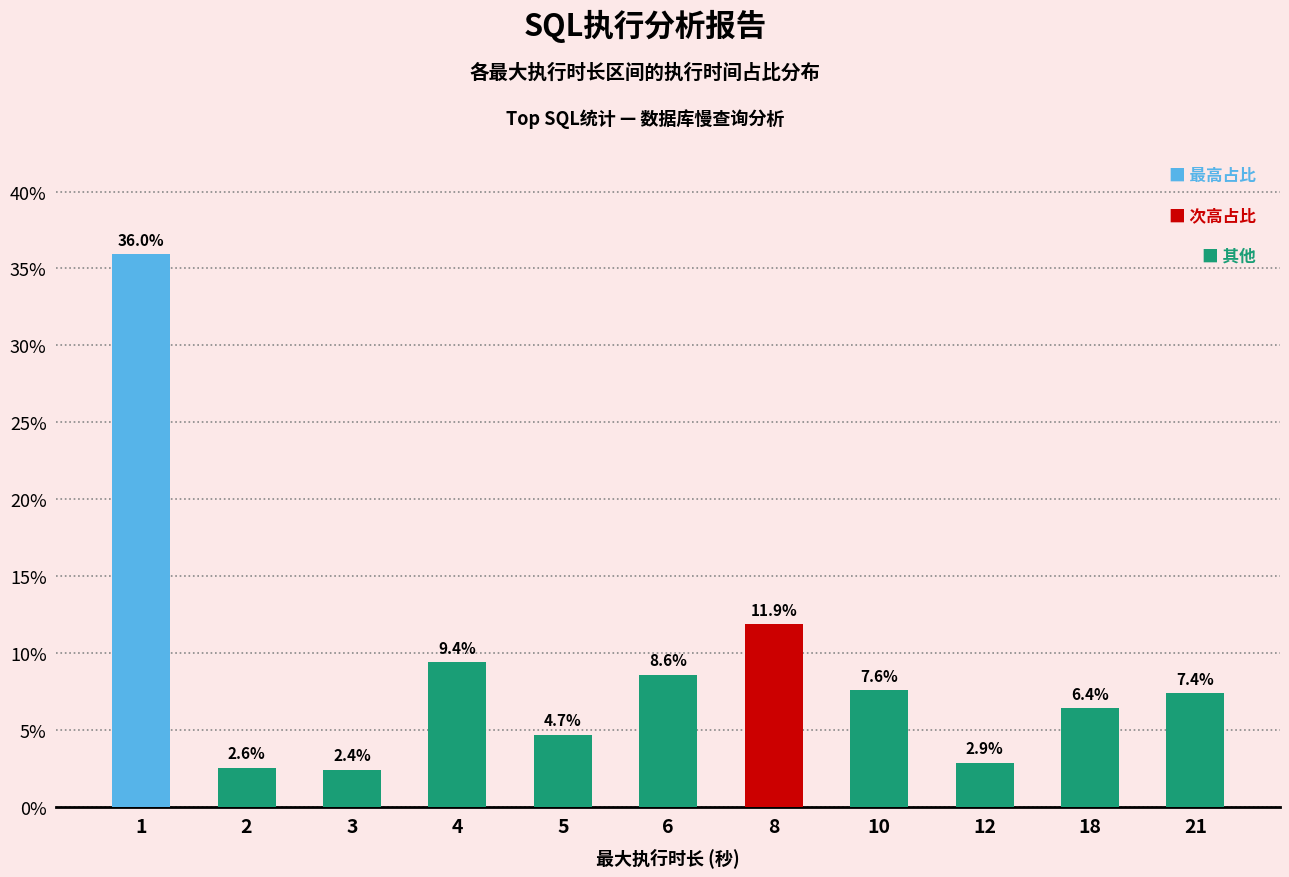

What is the average value?

0.1